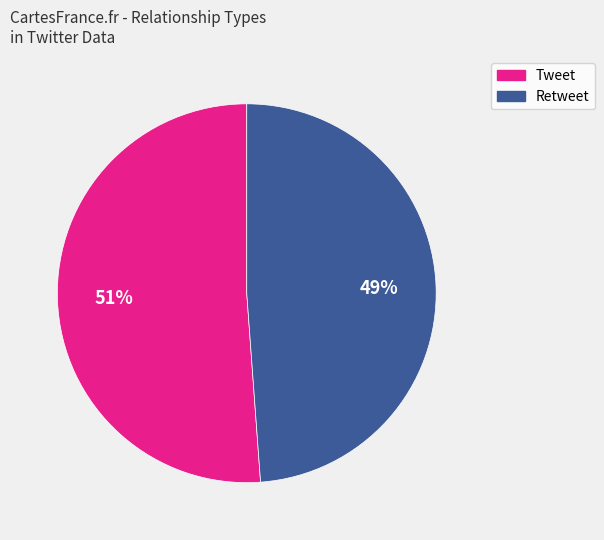

Which slice is the largest?

Tweet